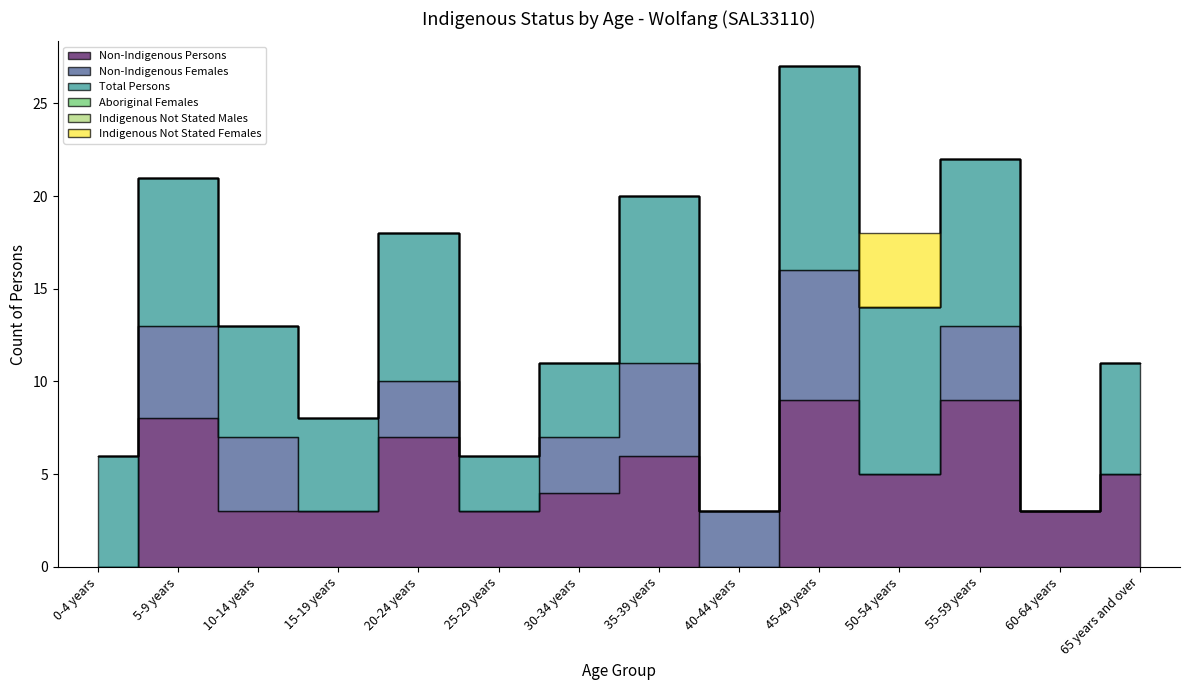

Where is Indigenous Not Stated Males nearest to the value 0?

0-4 years